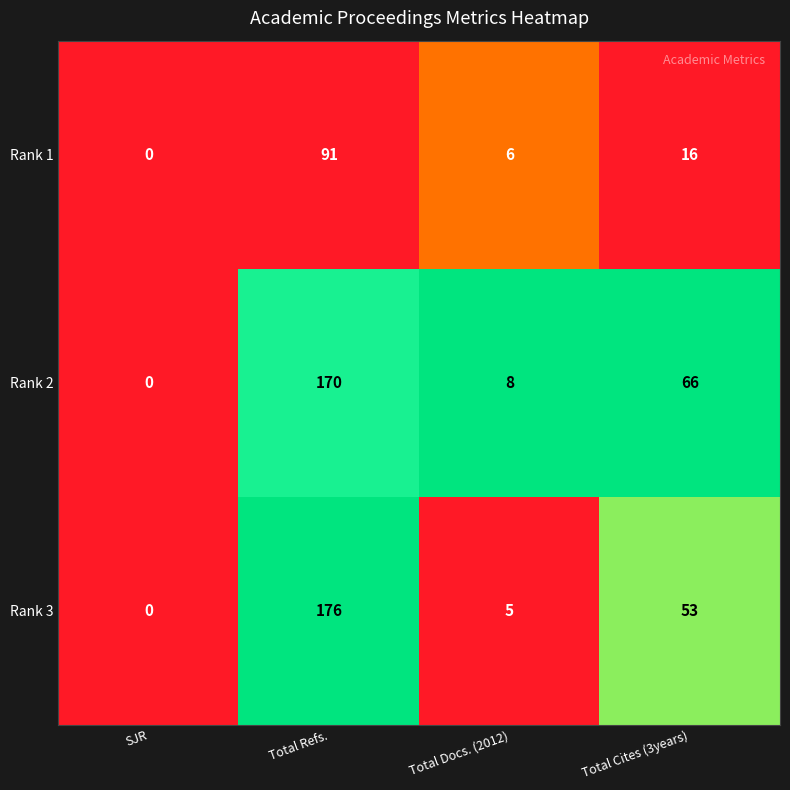

How many data points does each series have?

4